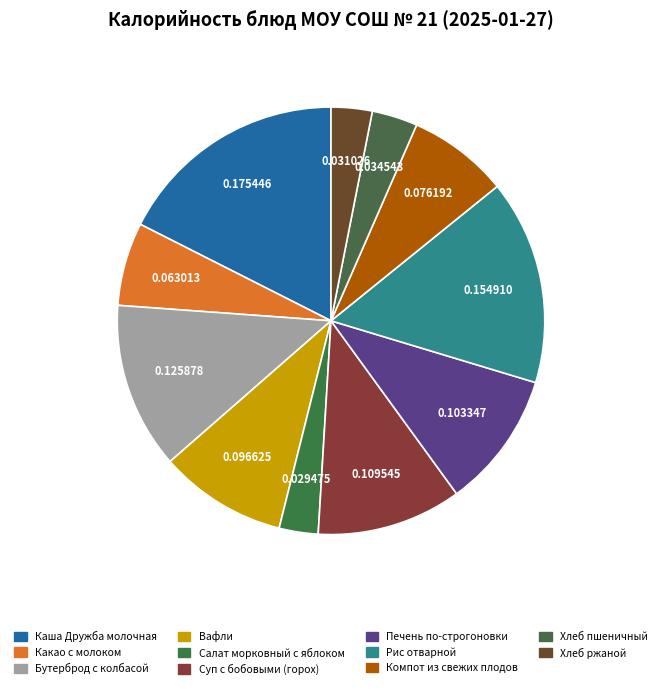

To the nearest percent, what is the average slice percentage?

9%